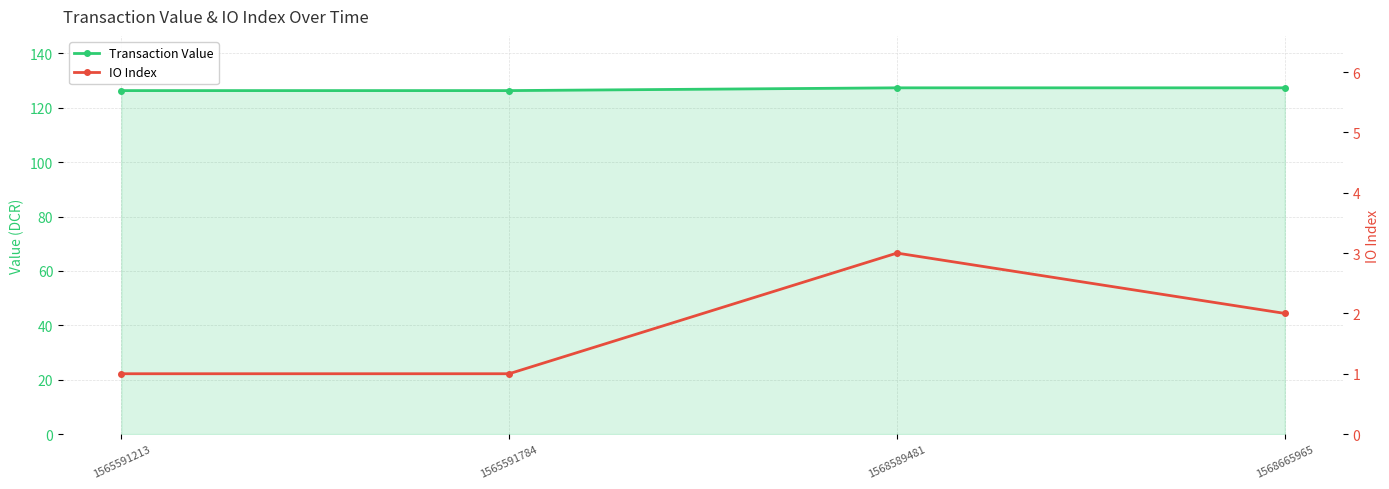

What is the total value across all series at 1568589481?

130.4